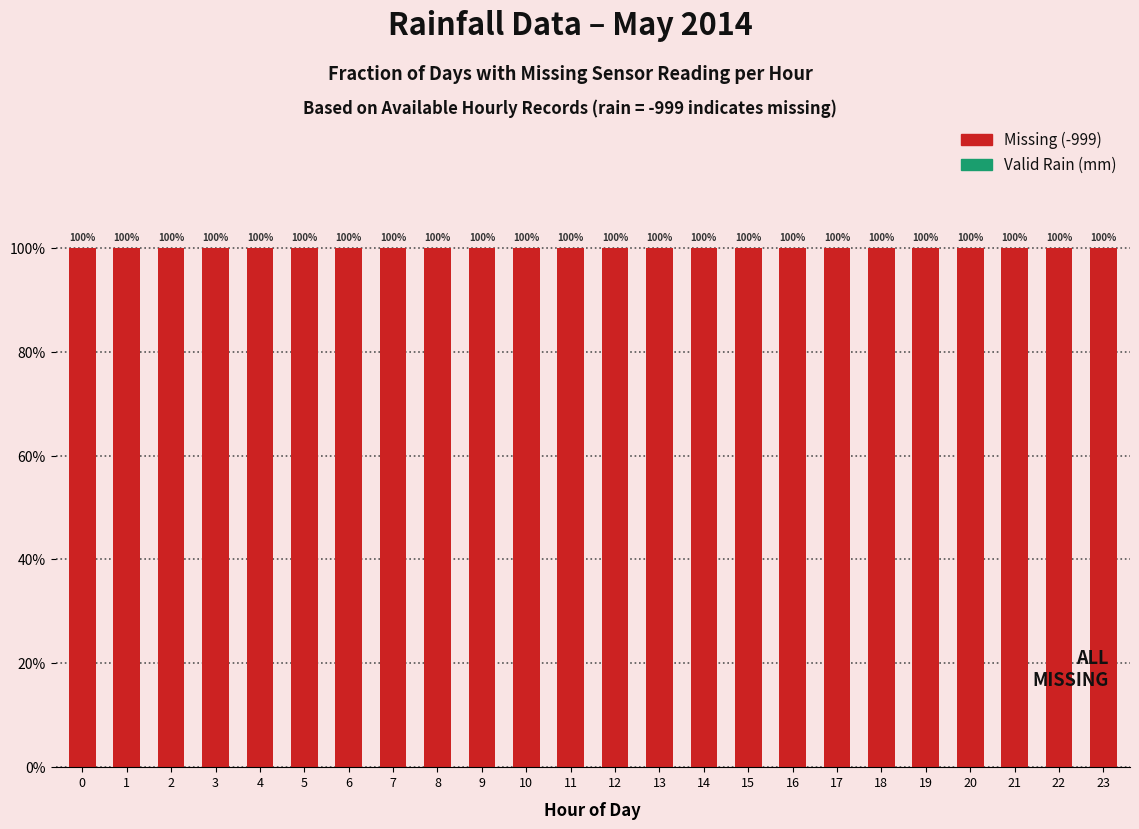

What is the approximate value of Missing (-999) at 1?

1